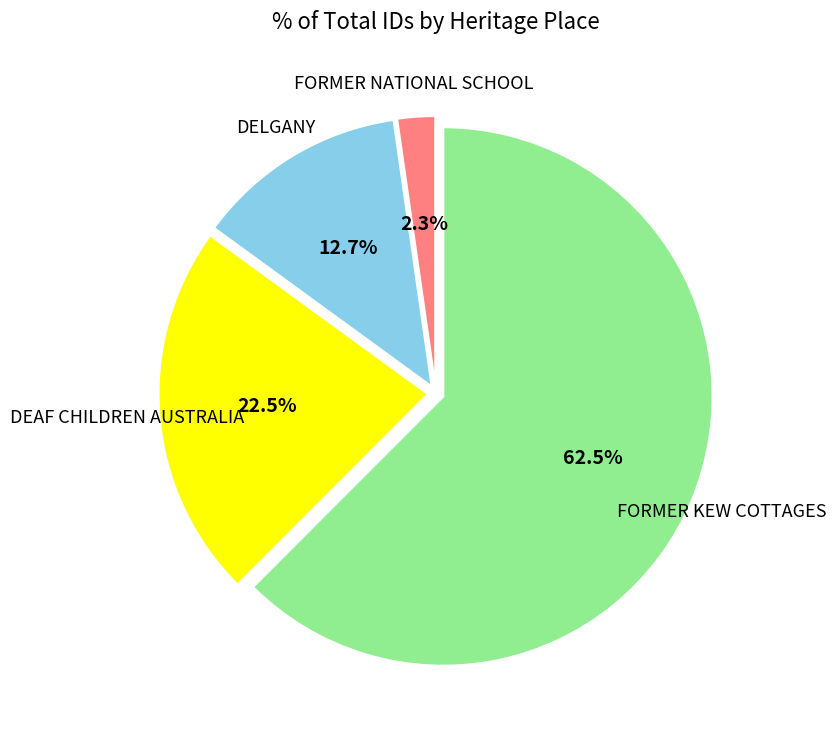

Approximately how many times larger is the value at FORMER NATIONAL SCHOOL compared to DELGANY?

0.2